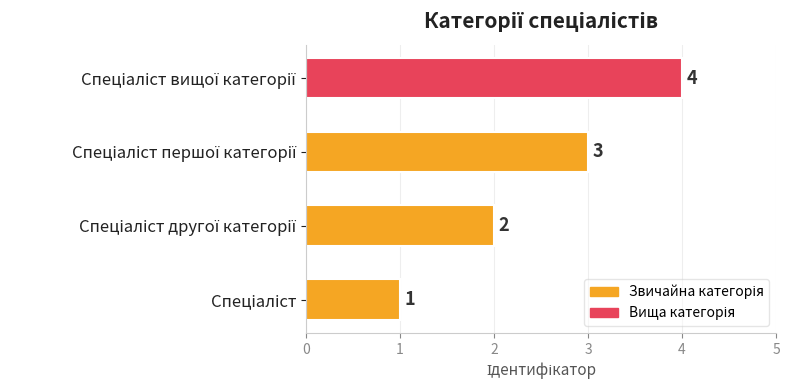

Does the chart contain any negative values?

No